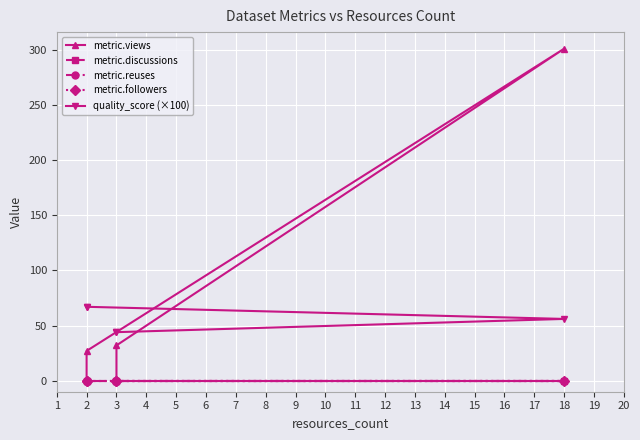

Reading left to right, what are all the values shown in this chart?

metric.views: 0.0	32.0	301.0	27.0	0.0
metric.discussions: 0.0	0.0	0.0	0.0	0.0
metric.reuses: 0.0	0.0	0.0	0.0	0.0
metric.followers: 0.0	0.0	0.0	0.0	0.0
quality_score (×100): 44.0	44.0	56.0	67.0	67.0